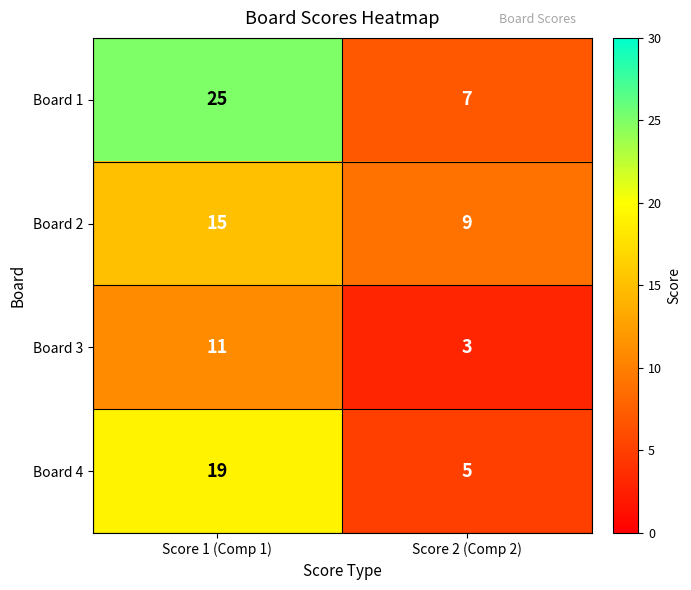

At which category is the sum across all series the highest?

Score 1 (Comp 1)